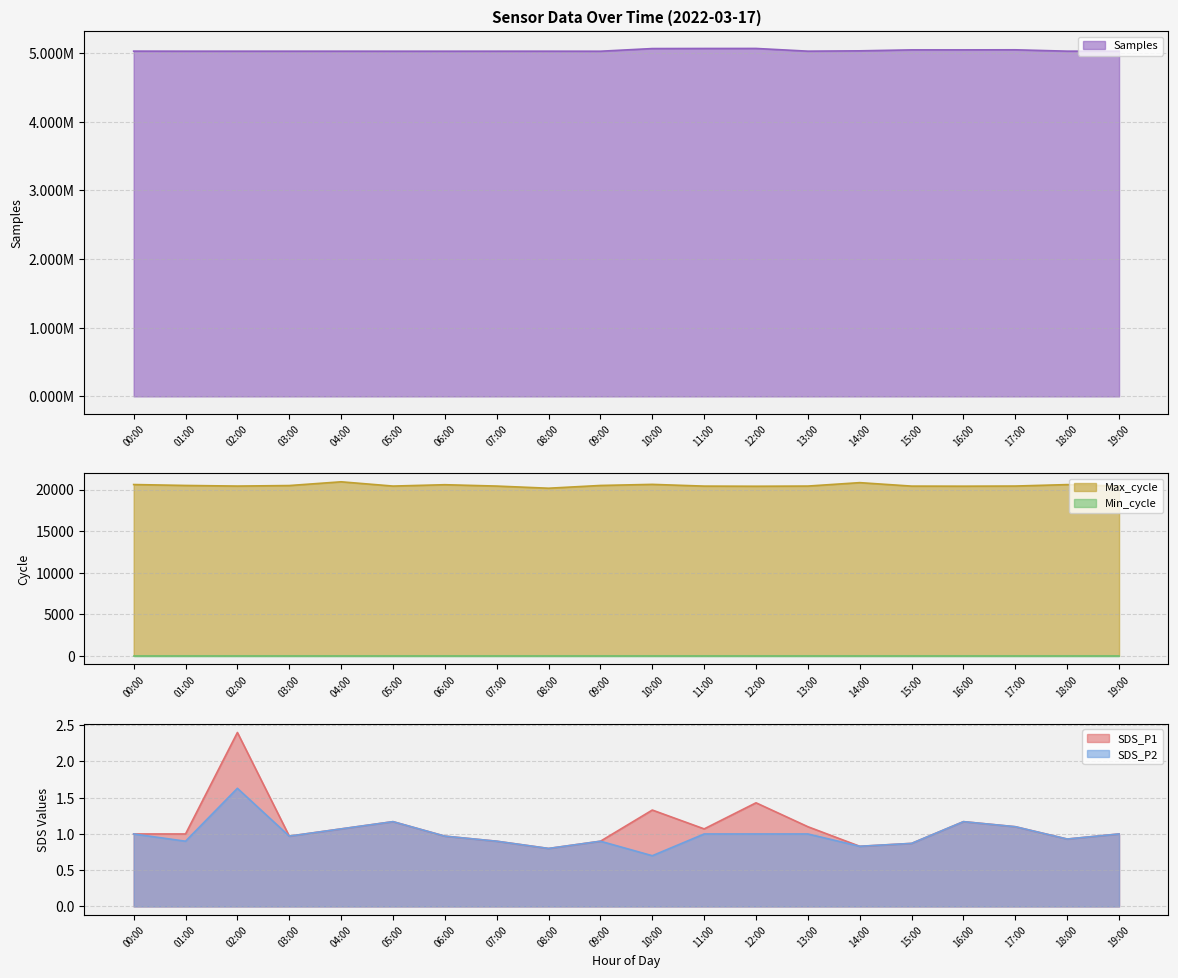

True or false: Samples and SDS_P2 cross at least once.

False